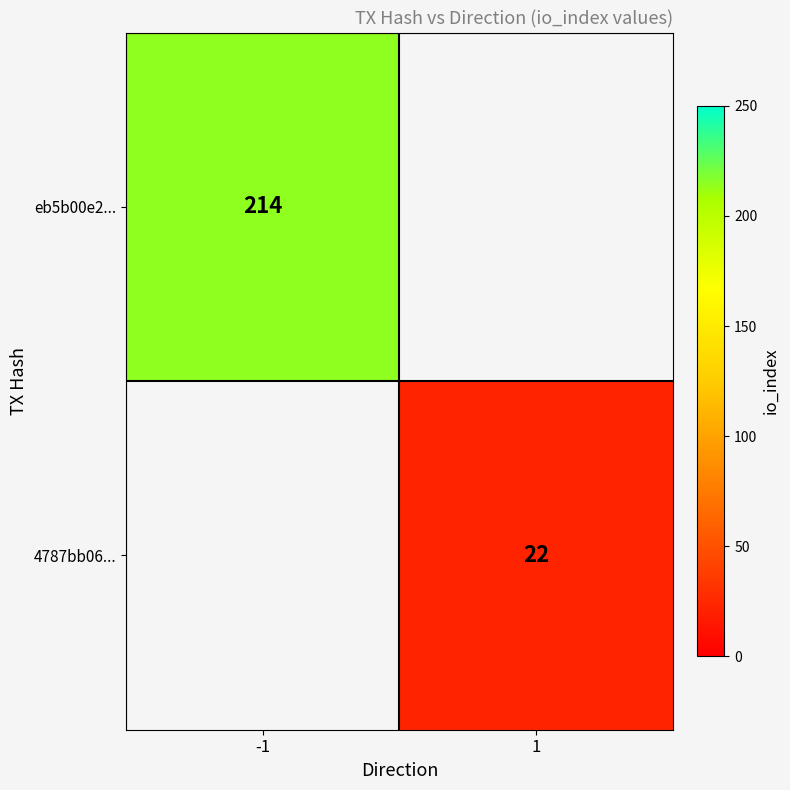

Is it true that 4787bb06... equals 38.0 at 1?

False